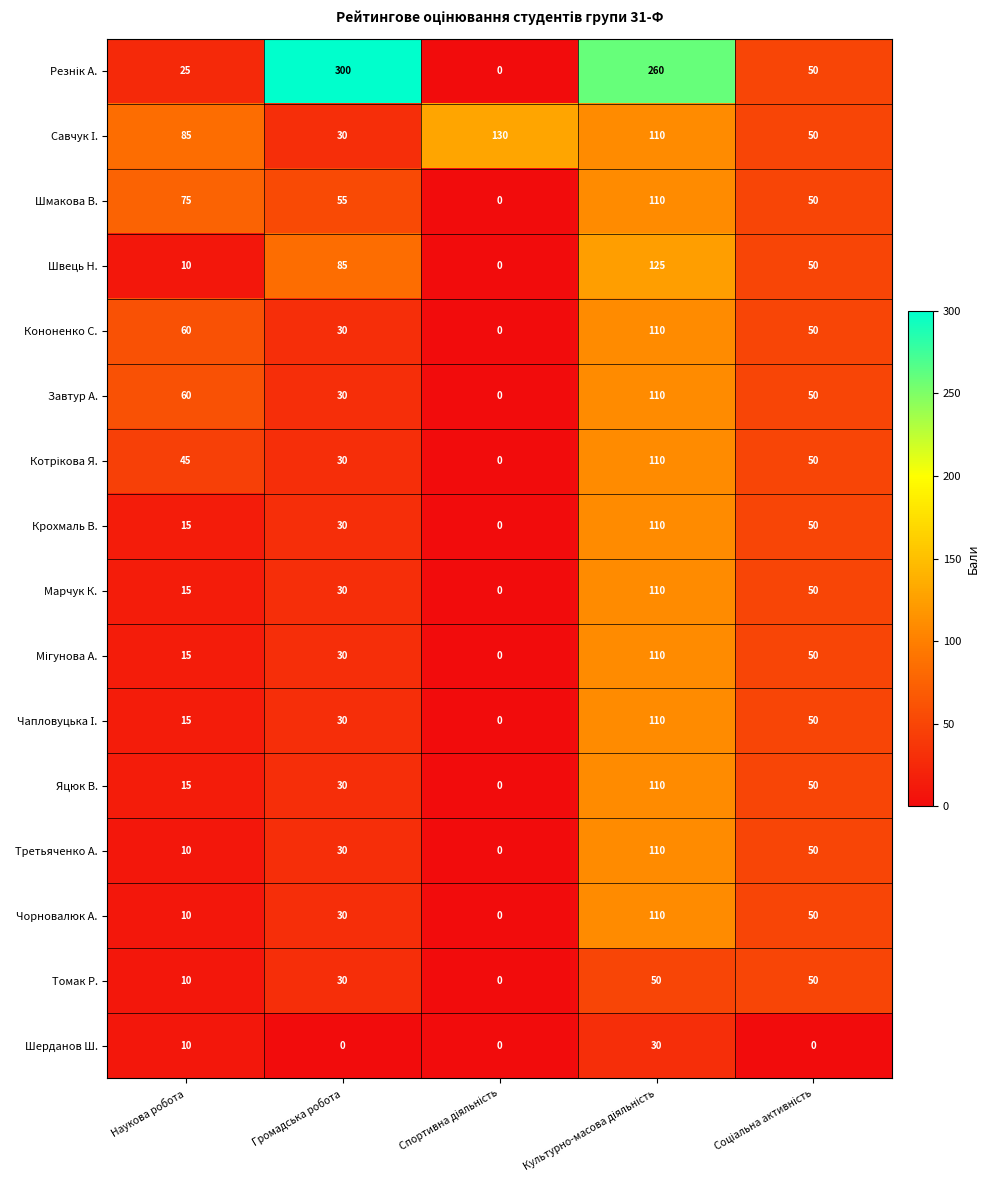

What is the sum of all Томак Р. values?

140